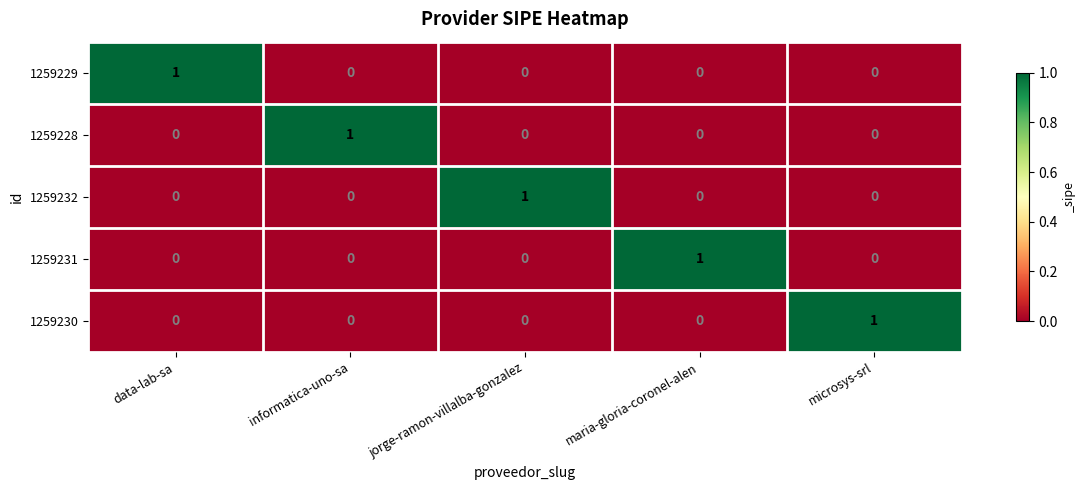

The 1259229 series shows 1 at jorge-ramon-villalba-gonzalez. True or false?

False